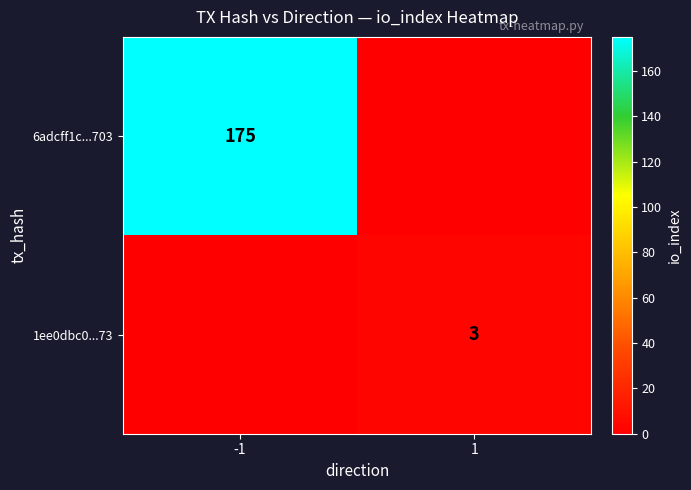

The 6adcff1c...703 series shows 175 at -1. True or false?

True